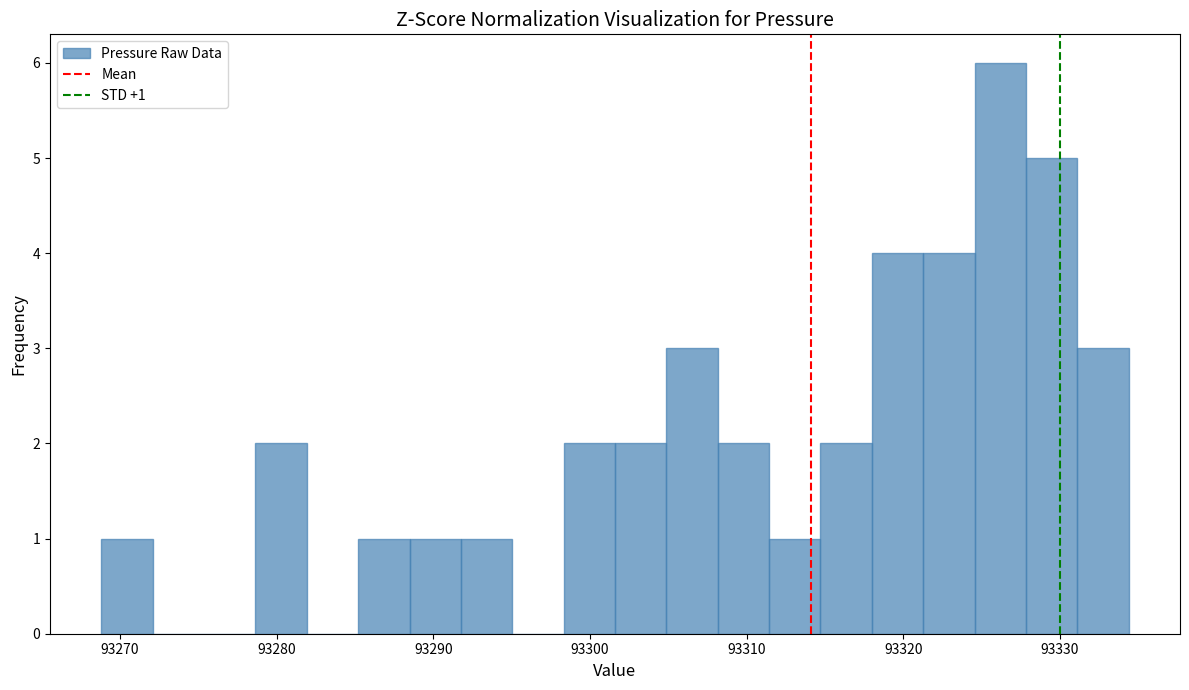

Read against the x-axis, roughly where is the centre of the tallest bar?

93326